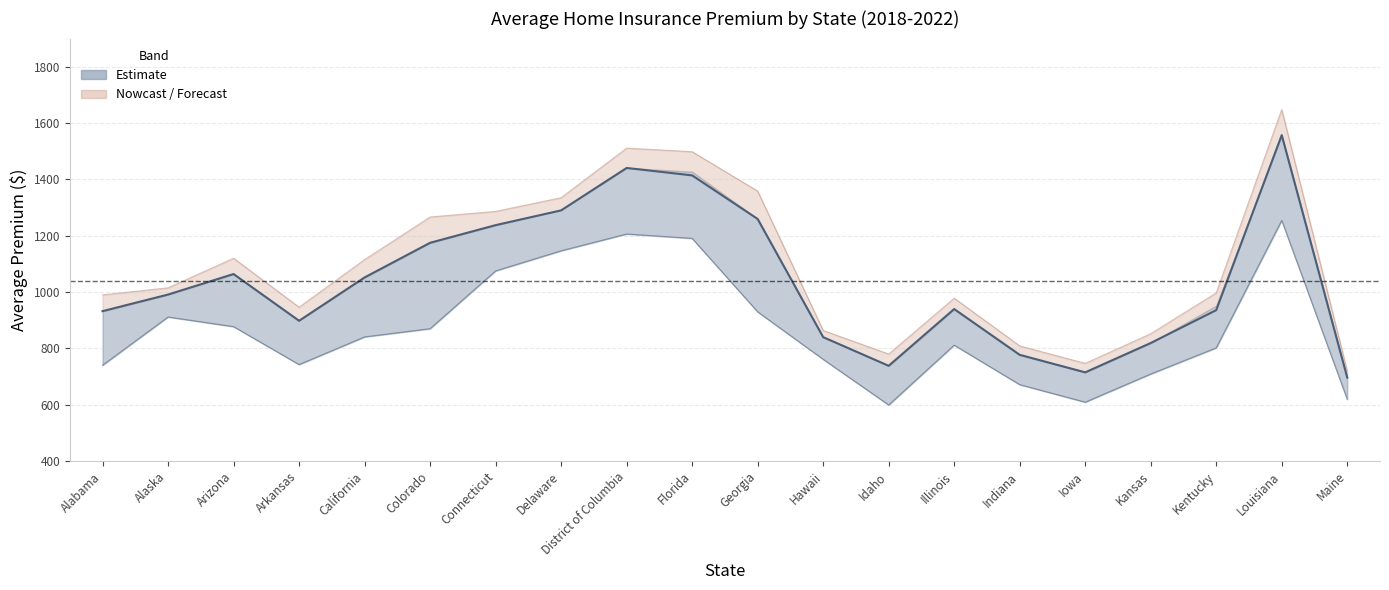

Is it true that the value at Georgia is 351.5?

False